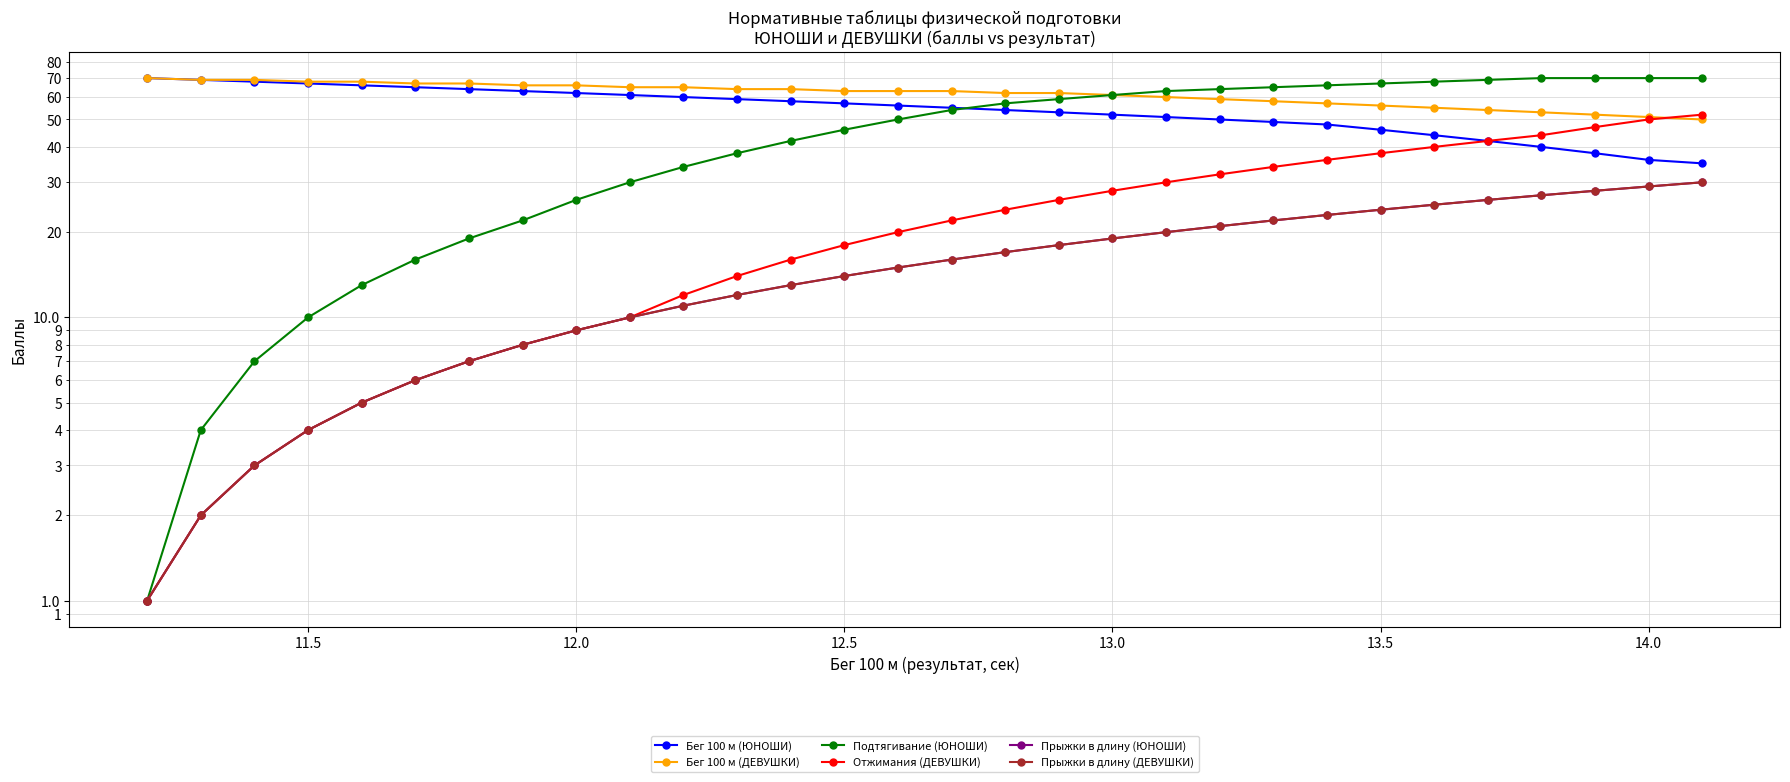

What is the difference between the maximum and minimum values in the Подтягивание (ЮНОШИ) series?

69